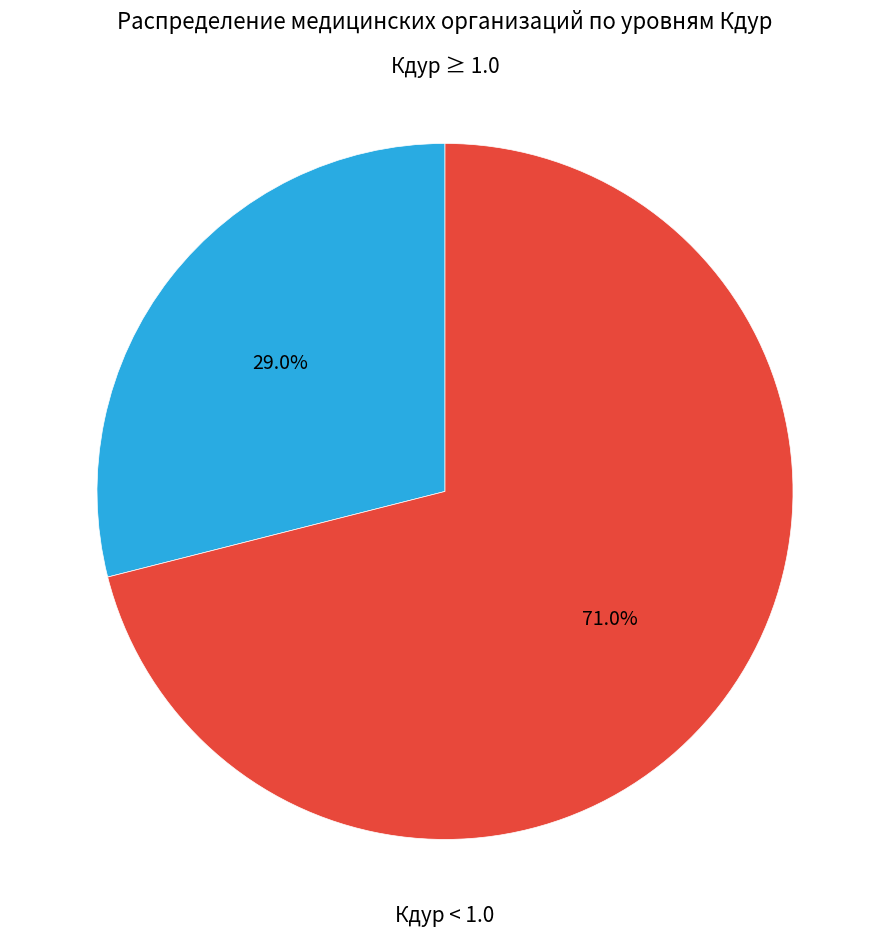

Is the sum of Кдур ≥ 1.0 and Кдур < 1.0 greater than half?

Yes